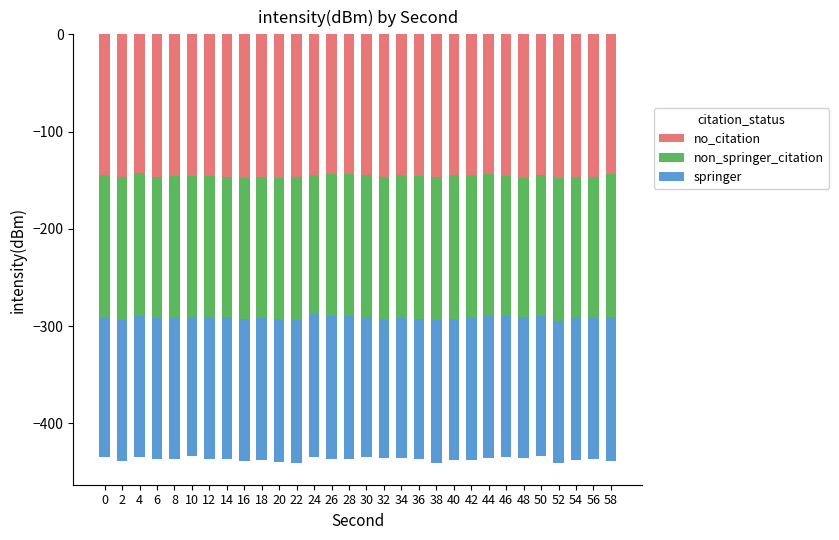

Are the bars horizontal?

No